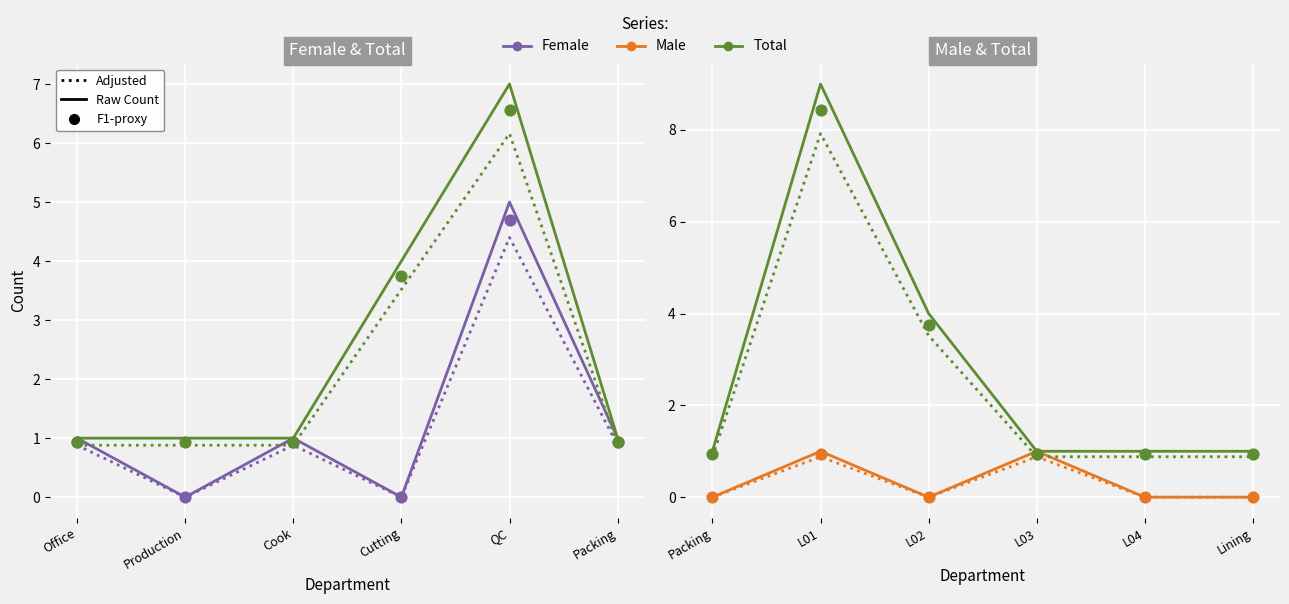

Which series has the largest total across all categories?

Total